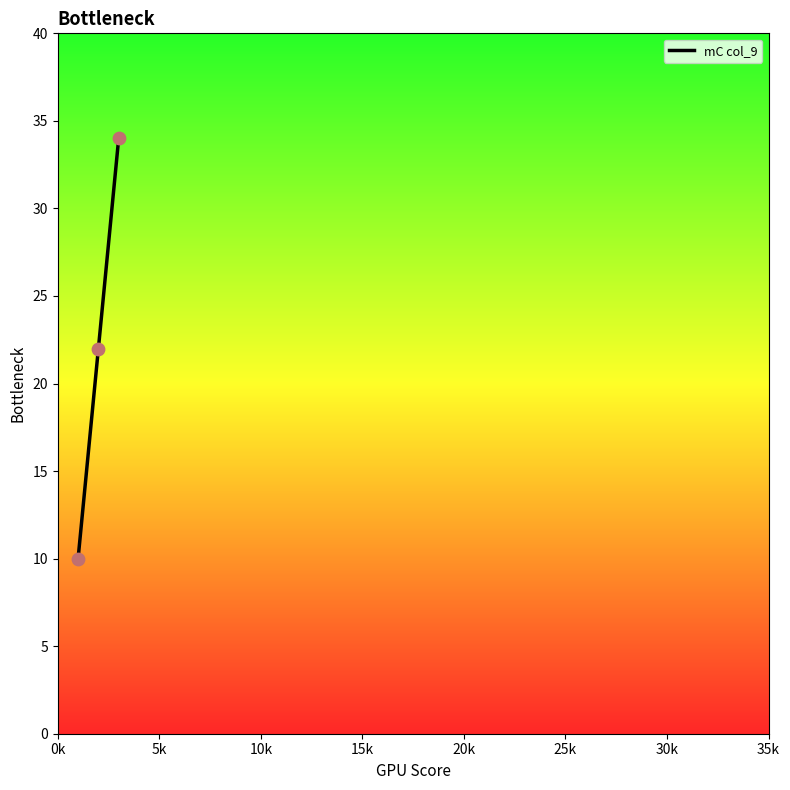

What is the average value?

22